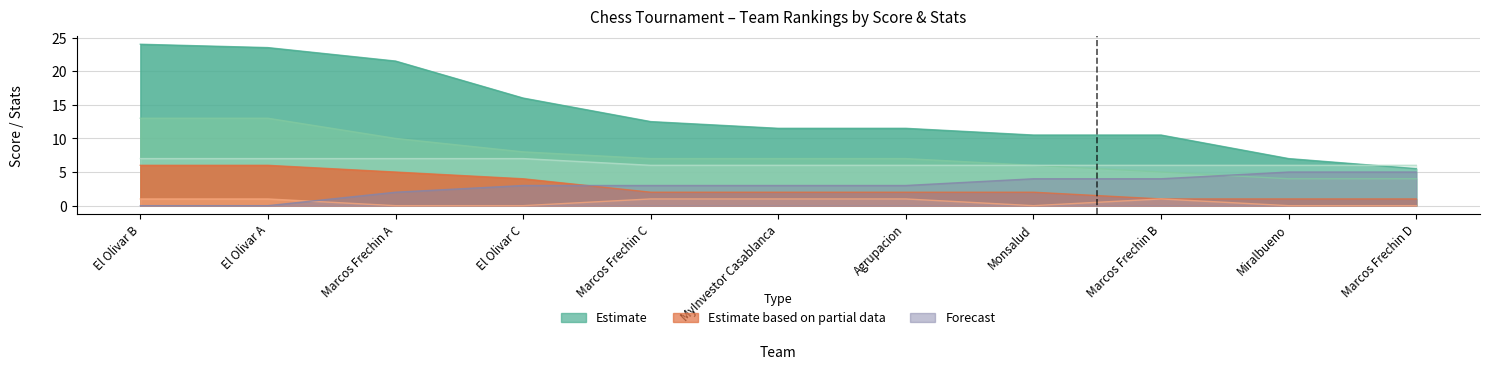

What is the total value across all series at El Olivar C?

38.0